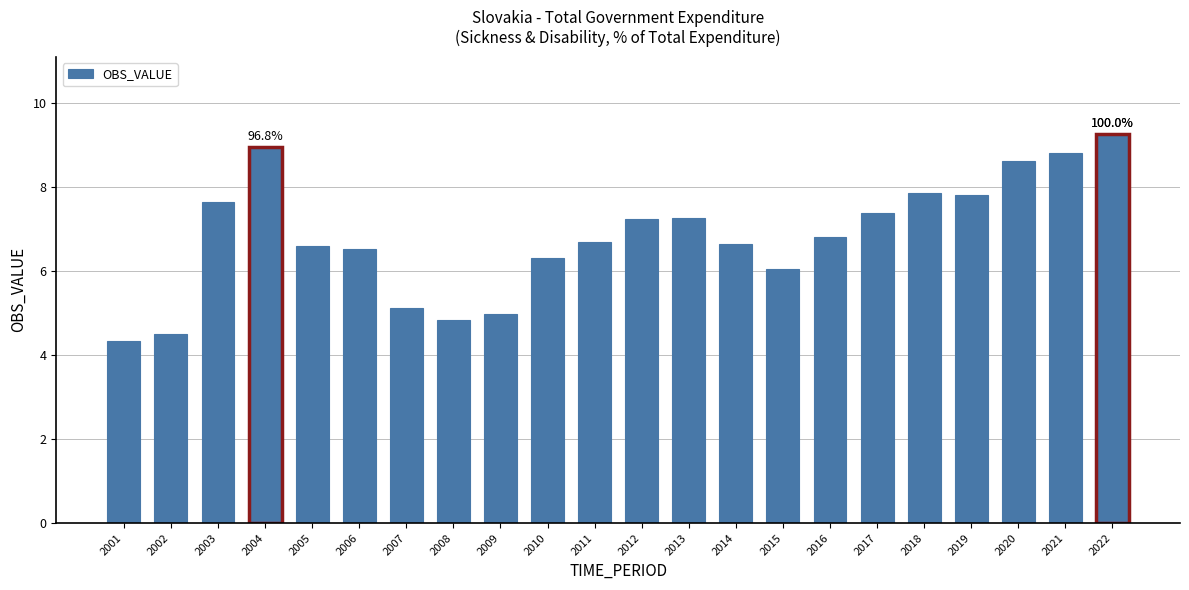

What is the minimum value shown in the chart?

4.3